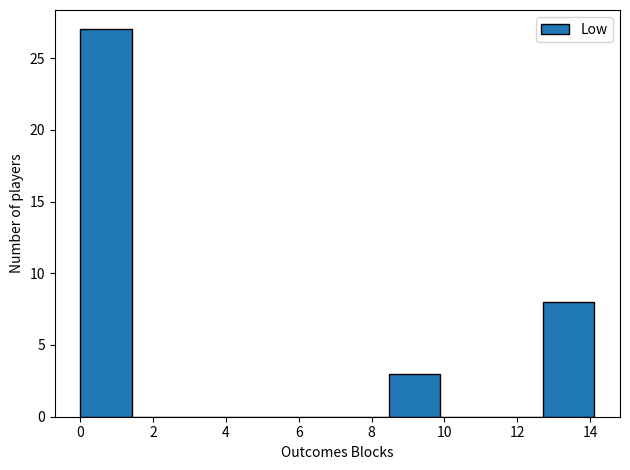

Which range on the x-axis has the tallest bar?

0.0 to 1.4